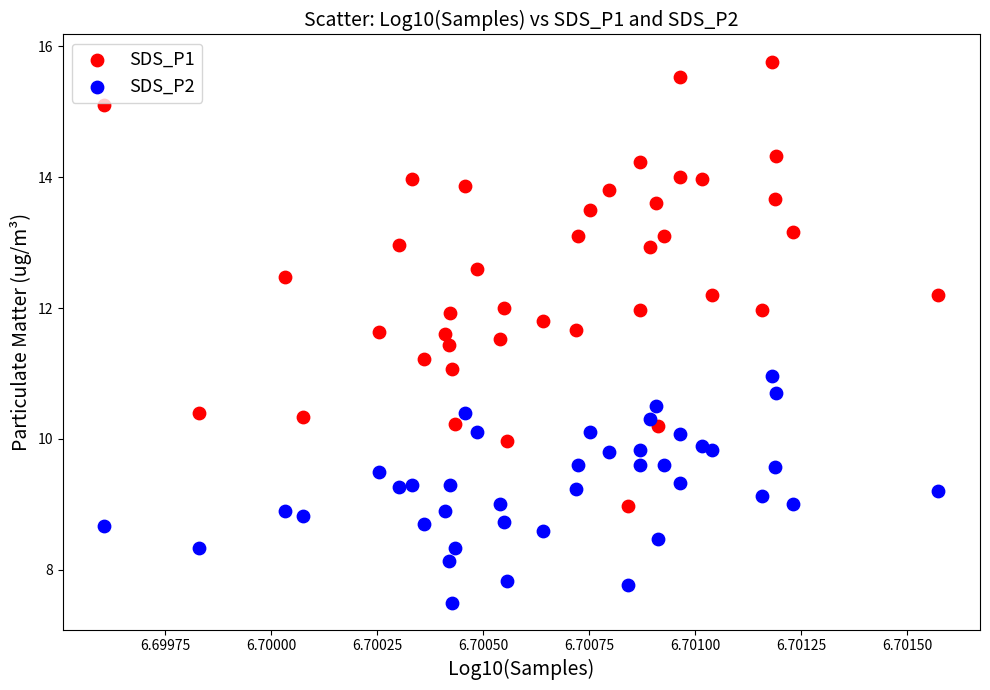

Which series contains the lowest Y value?

SDS_P2